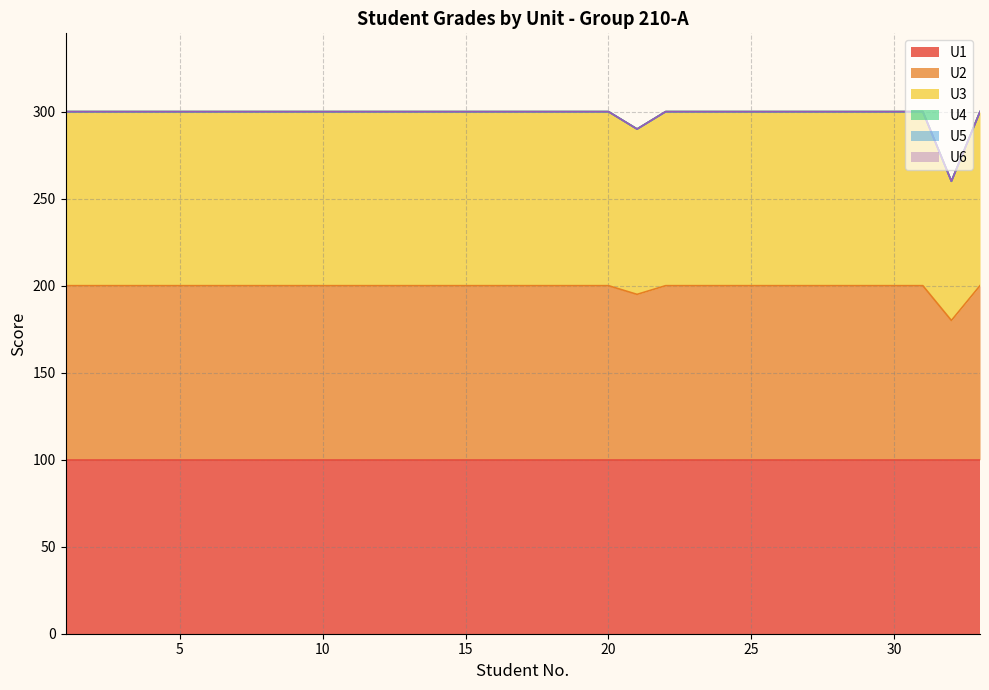

True or false: U2 has more than 2 interior local peaks.

False